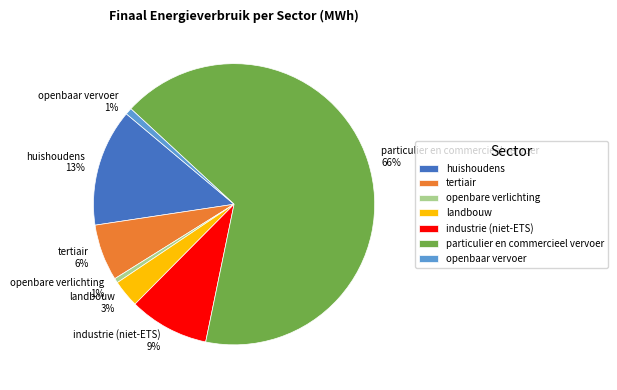

How many segments does this pie chart have?

7